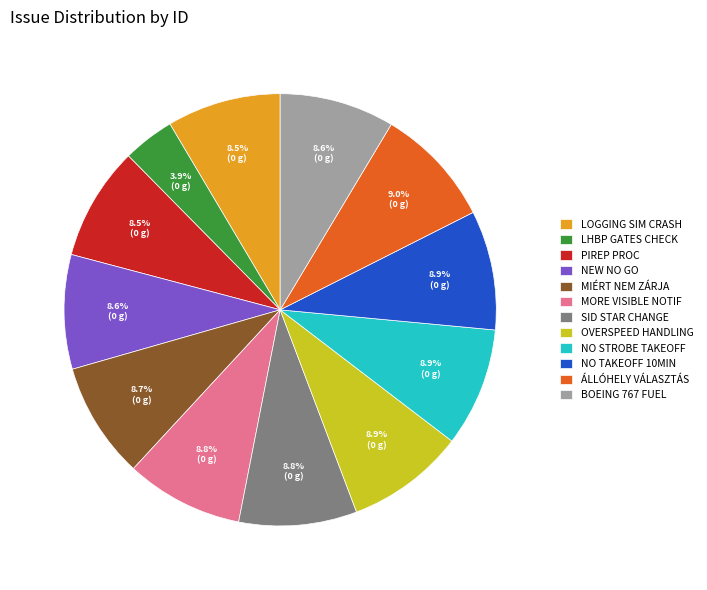

What is the smallest slice in the pie chart?

LHBP GATES CHECK